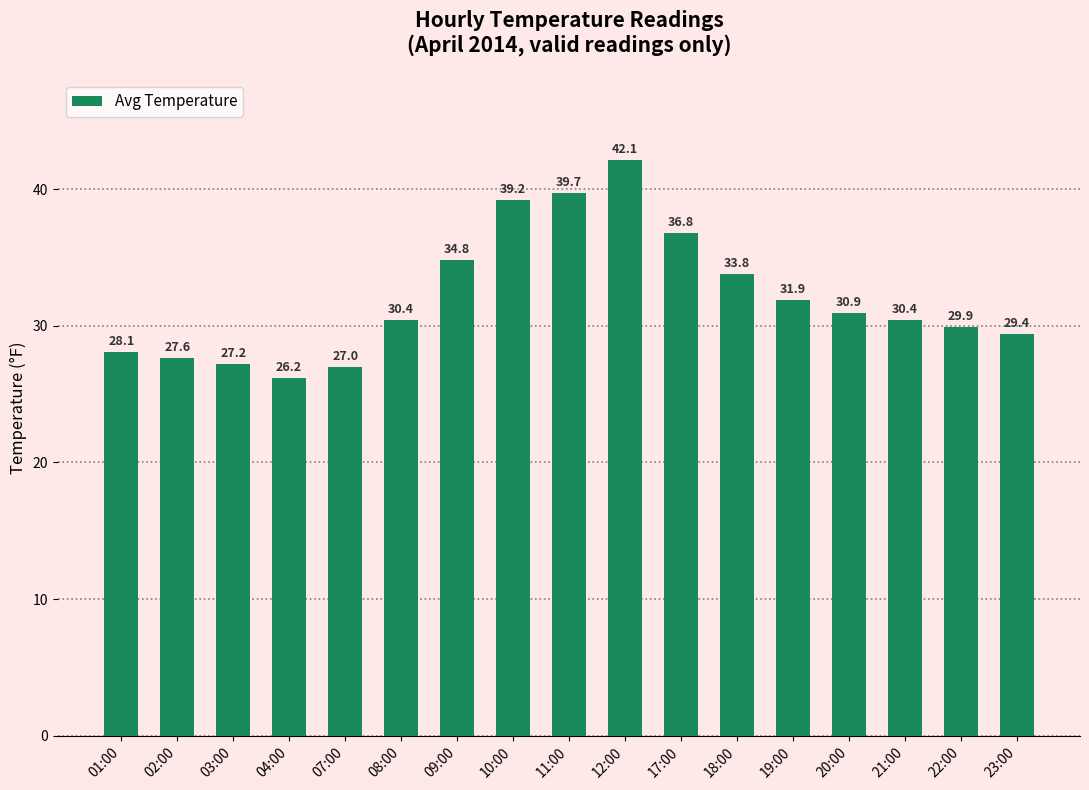

Read the value at 01:00.

28.1